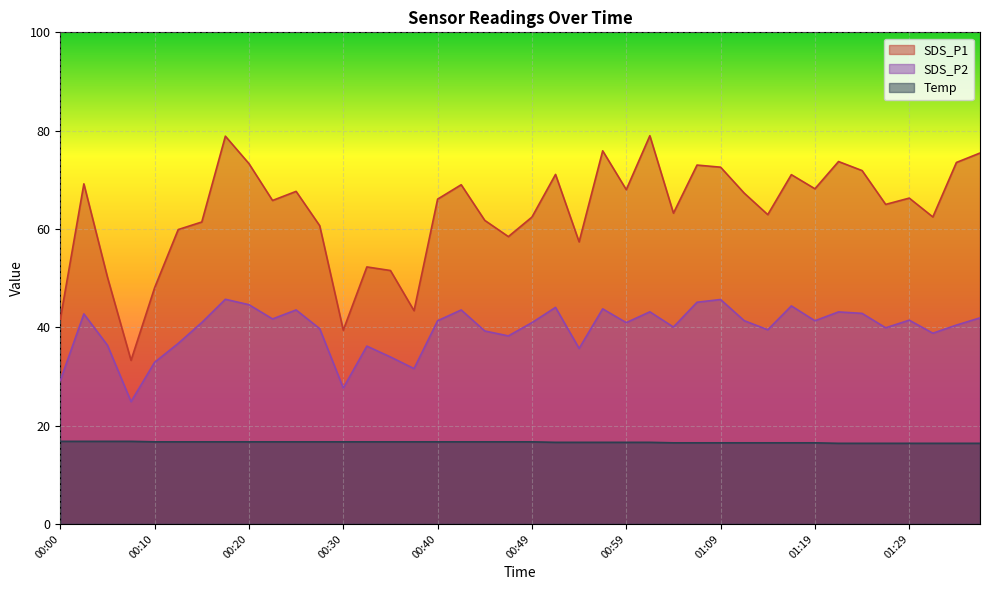

Read the SDS_P2 value at 01:29.

41.5